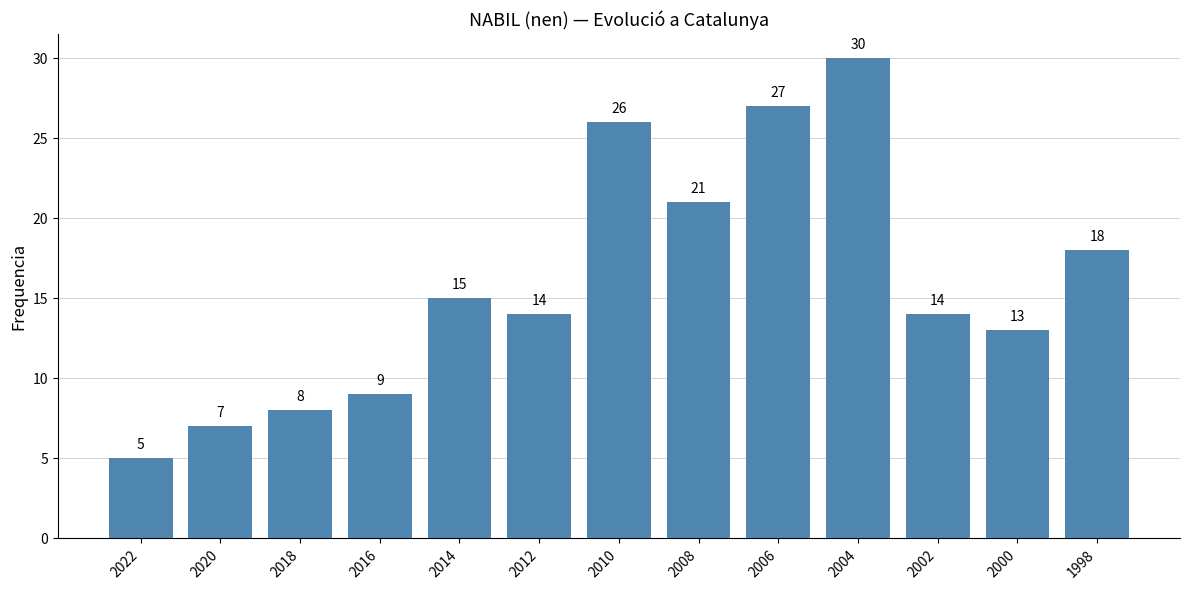

Are the bars grouped side by side (vs. stacked)?

No